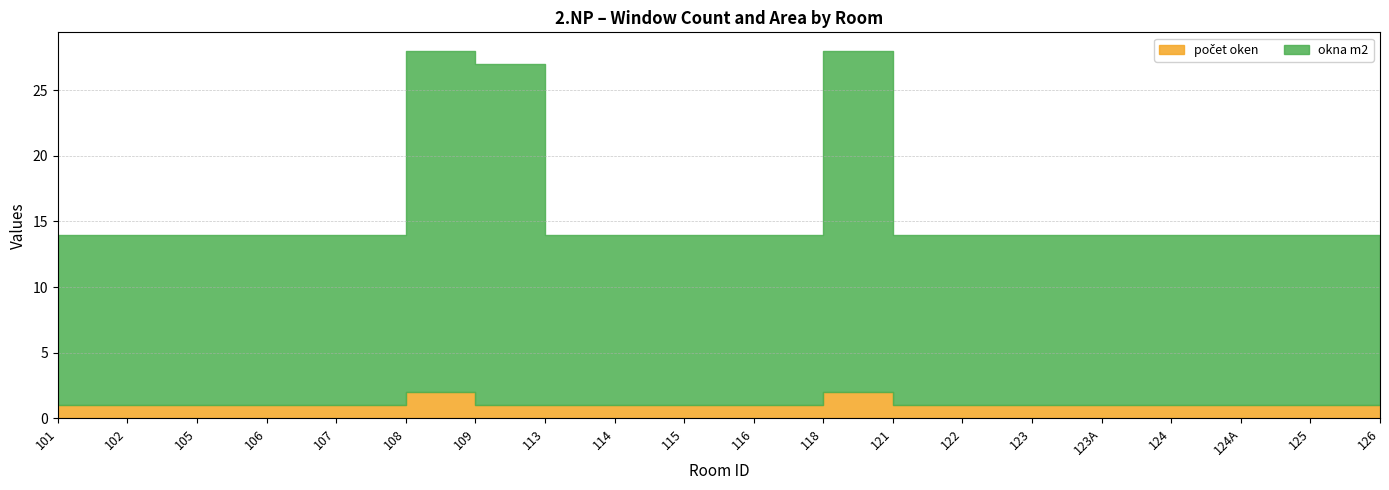

At which label does okna m2 reach its peak?

108